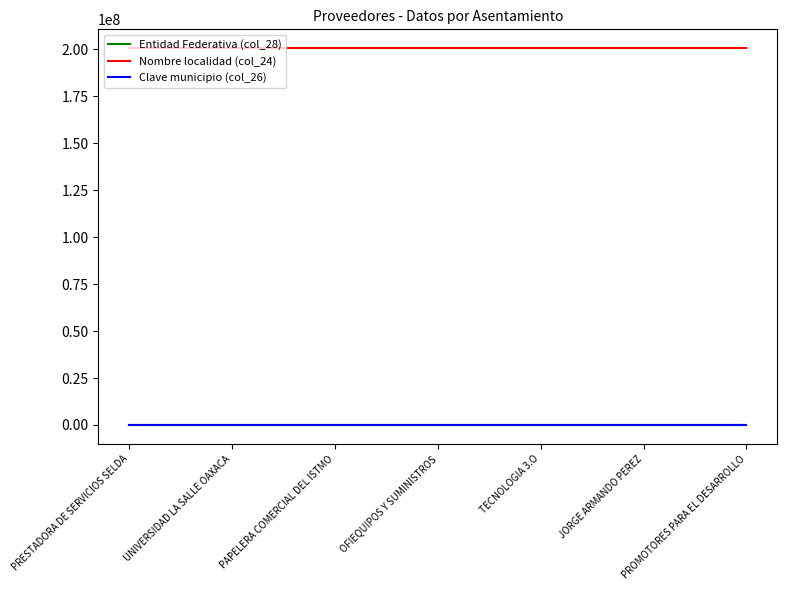

True or false: Entidad Federativa (col_28) and Clave municipio (col_26) intersect in this chart.

False